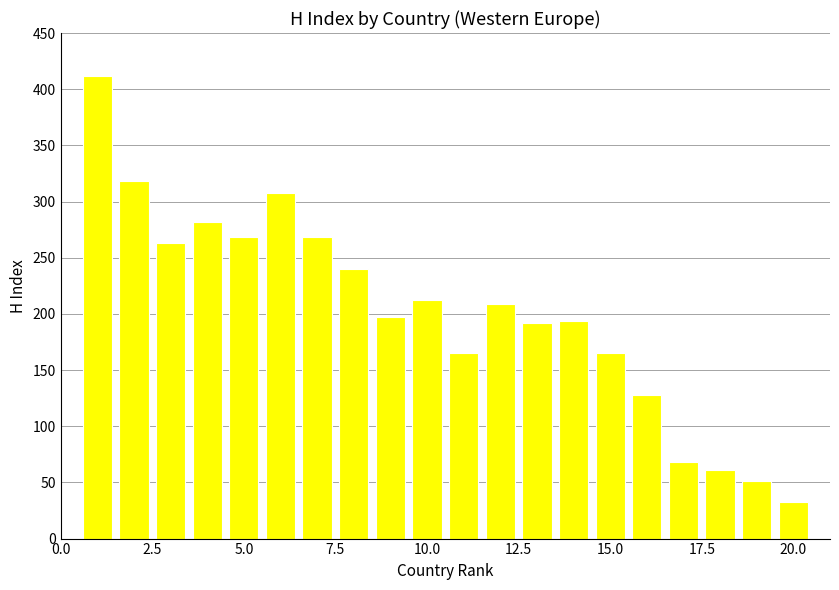

What is the smallest value displayed?

33